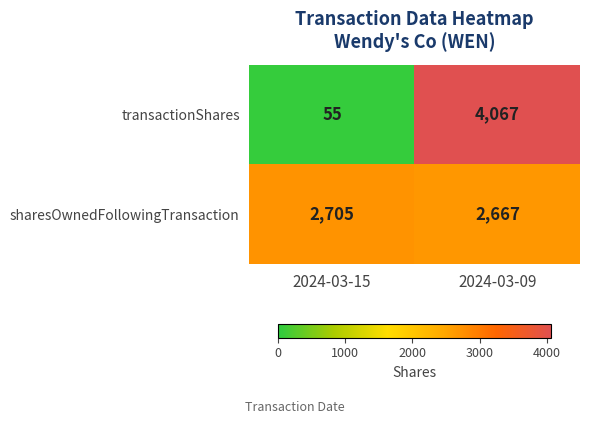

Rank the series by their maximum value, from highest to lowest.

transactionShares, sharesOwnedFollowingTransaction